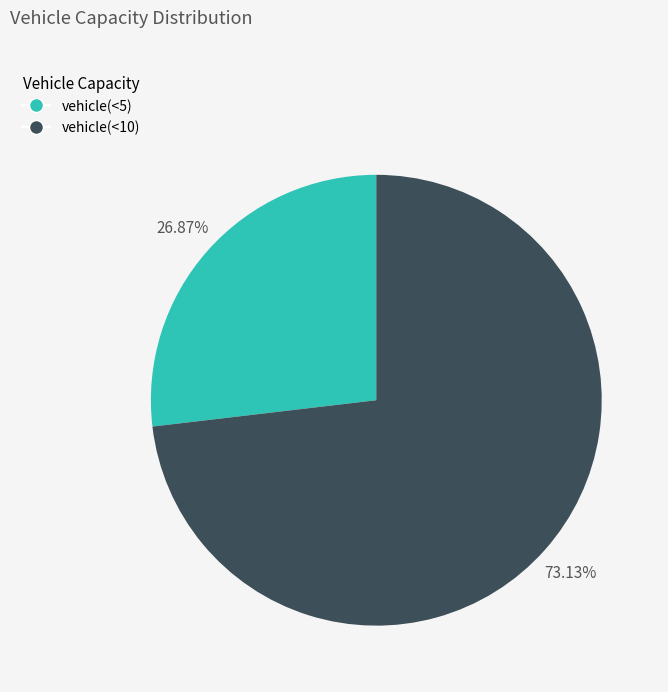

Combined, what portion of the pie is vehicle(<5) and vehicle(<10)?

100.0%